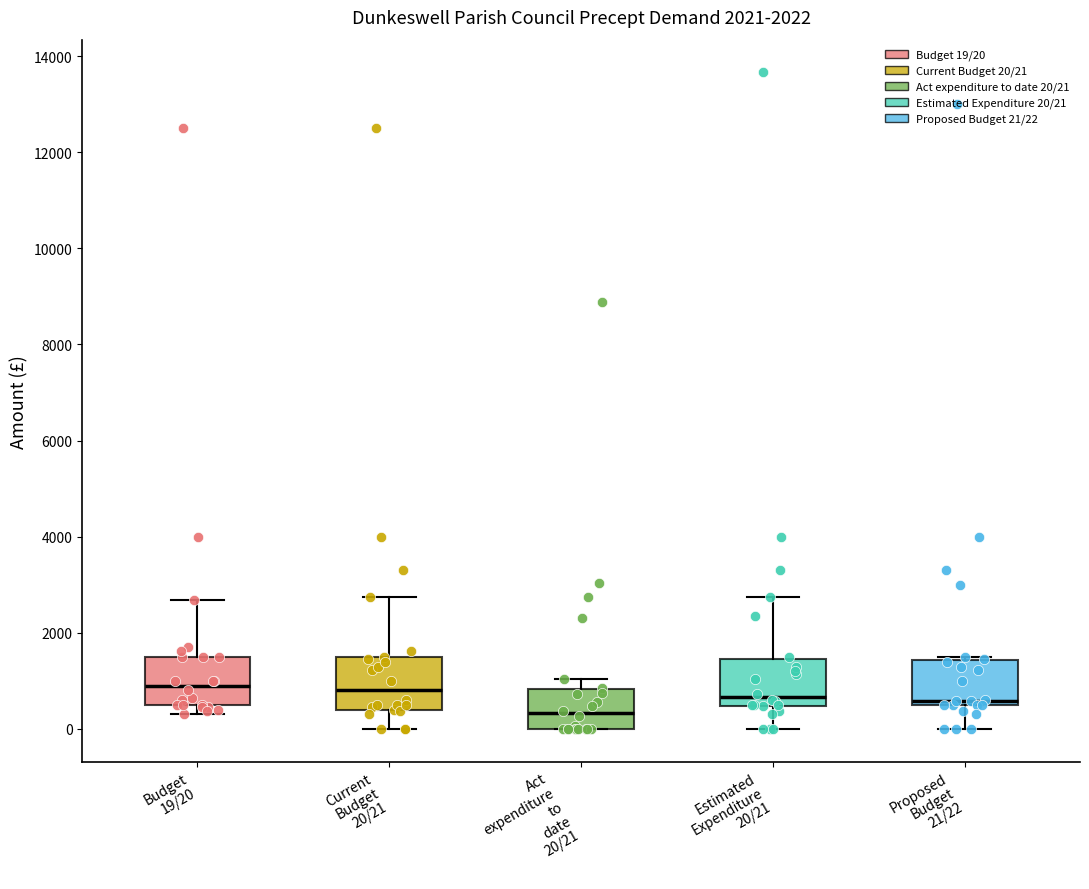

Reading left to right, transcribe this box plot: for each box, give where its median line is, the range the box spans, and where its two whiskers end, as read against the y-axis. The values are not printed on the chart, so give them approximately, as read against the axis.

Budget 19/20: median 1000, box 600 to 1600, whiskers 400 to 2600
Current Budget 20/21: median 800, box 400 to 1400, whiskers 0 to 2800
Act expenditure to date 20/21: median 400, box 0 to 800, whiskers 0 to 1000
Estimated Expenditure 20/21: median 600, box 400 to 1400, whiskers 0 to 2800
Proposed Budget 21/22: median 600 (just above the box's lower edge), box 600 to 1400, whiskers 0 to 1600